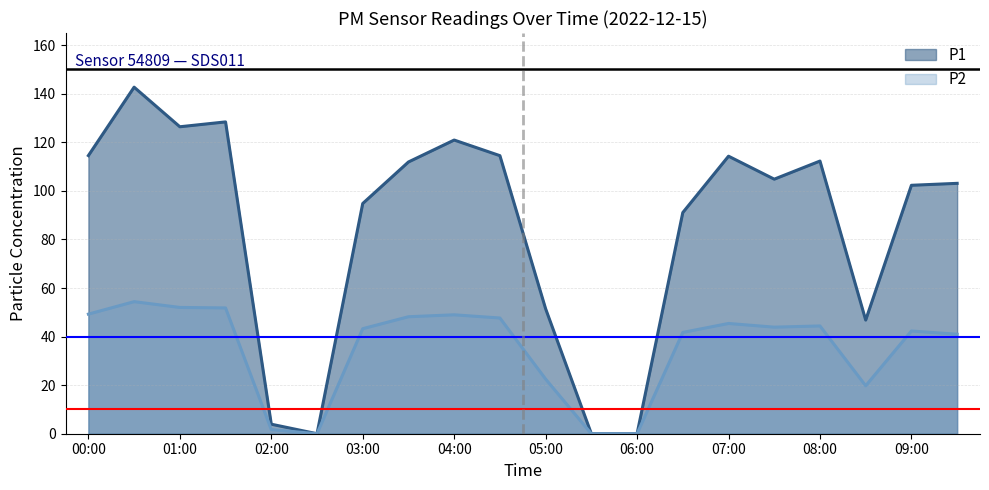

True or false: P2 has more than 1 points higher than both neighbors.

True